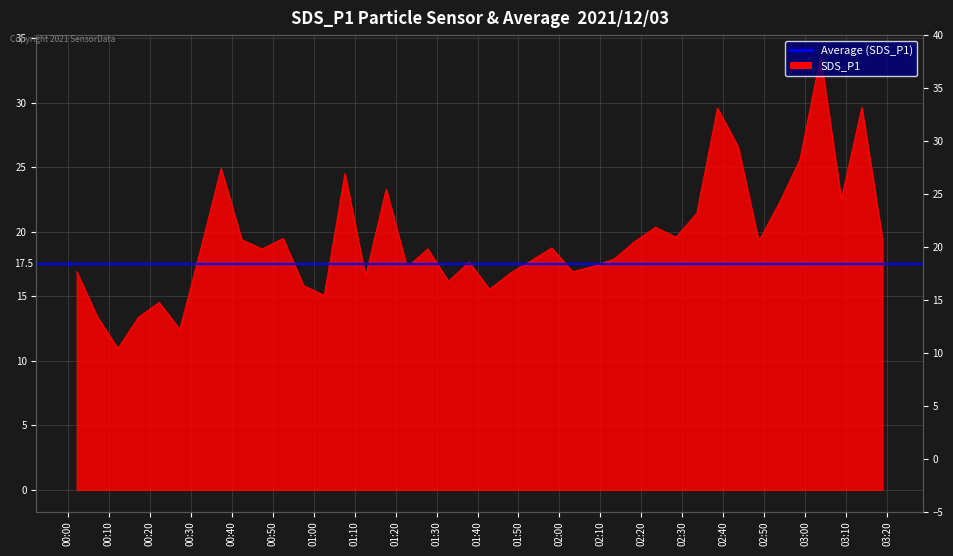

At which category does the data reach its first local valley?

2021/12/03 00:12:18